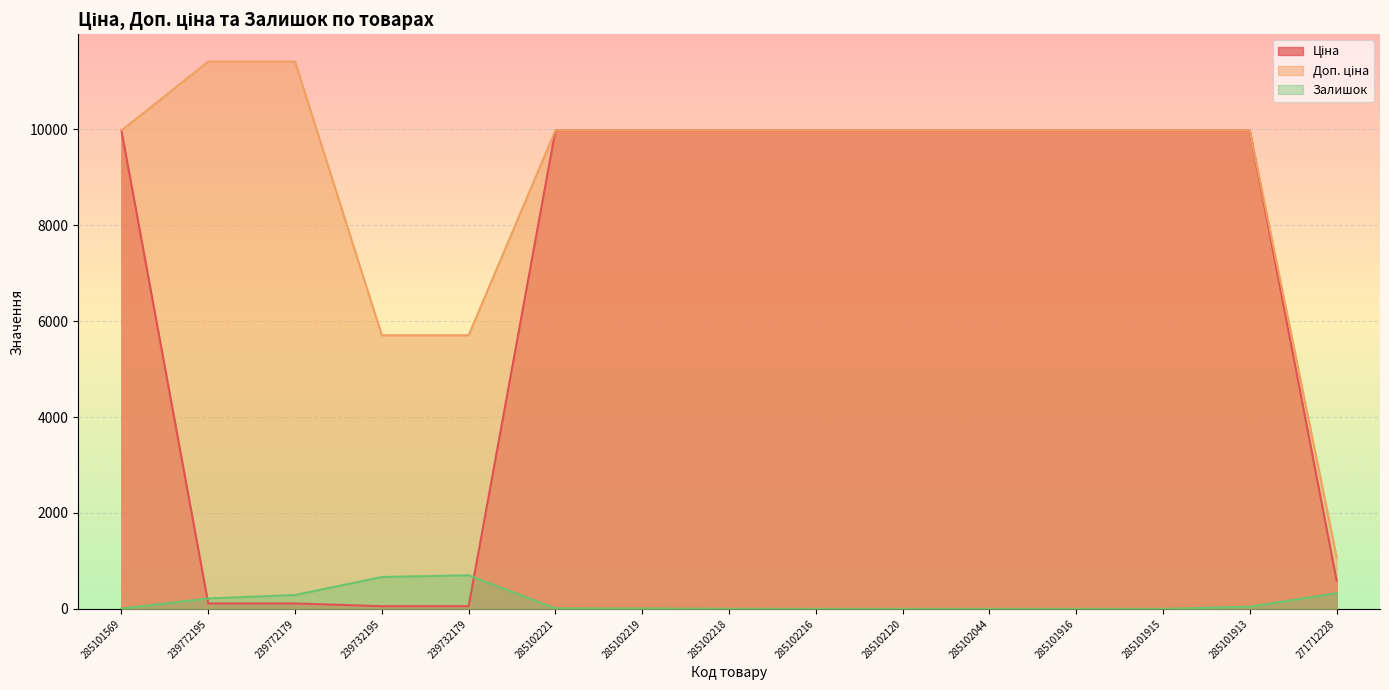

Reading right to left, extract all data points from this chart.

Ціна: 271712228=589.9	285101913=9975.0	285101915=9975.0	285101916=9975.0	285102044=9975.0	285102120=9975.0	285102216=9975.0	285102218=9975.0	285102219=9975.0	285102221=9975.0	239732179=57.0	239732195=57.0	239772179=114.1	239772195=114.1	285101569=9975.0
Доп. ціна: 271712228=1081.7	285101913=9975.0	285101915=9975.0	285101916=9975.0	285102044=9975.0	285102120=9975.0	285102216=9975.0	285102218=9975.0	285102219=9975.0	285102221=9975.0	239732179=5705.0	239732195=5705.0	239772179=11410.0	239772195=11410.0	285101569=9975.0
Залишок: 271712228=328.0	285101913=47.0	285101915=0.0	285101916=0.0	285102044=1.0	285102120=0.0	285102216=0.0	285102218=3.0	285102219=9.0	285102221=11.0	239732179=702.0	239732195=665.0	239772179=290.0	239772195=218.0	285101569=7.0